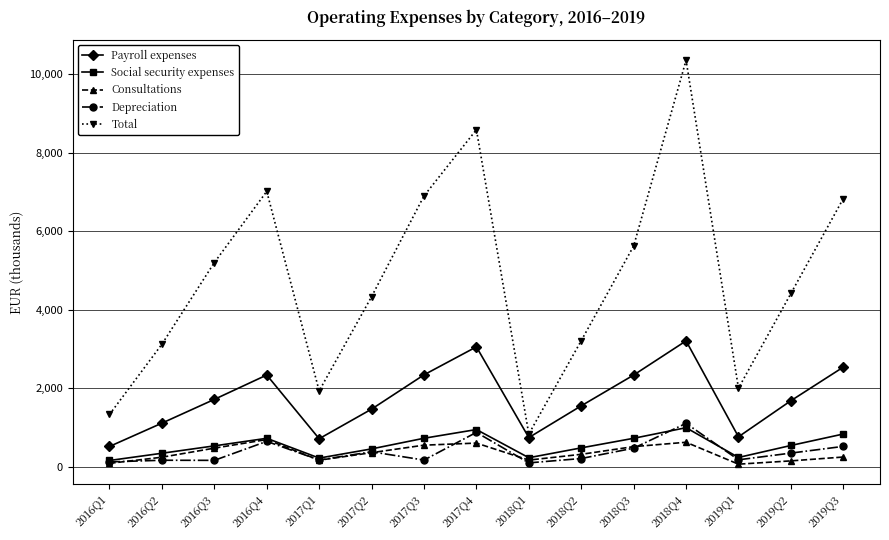

Where is the first local minimum for Total?

2017Q1